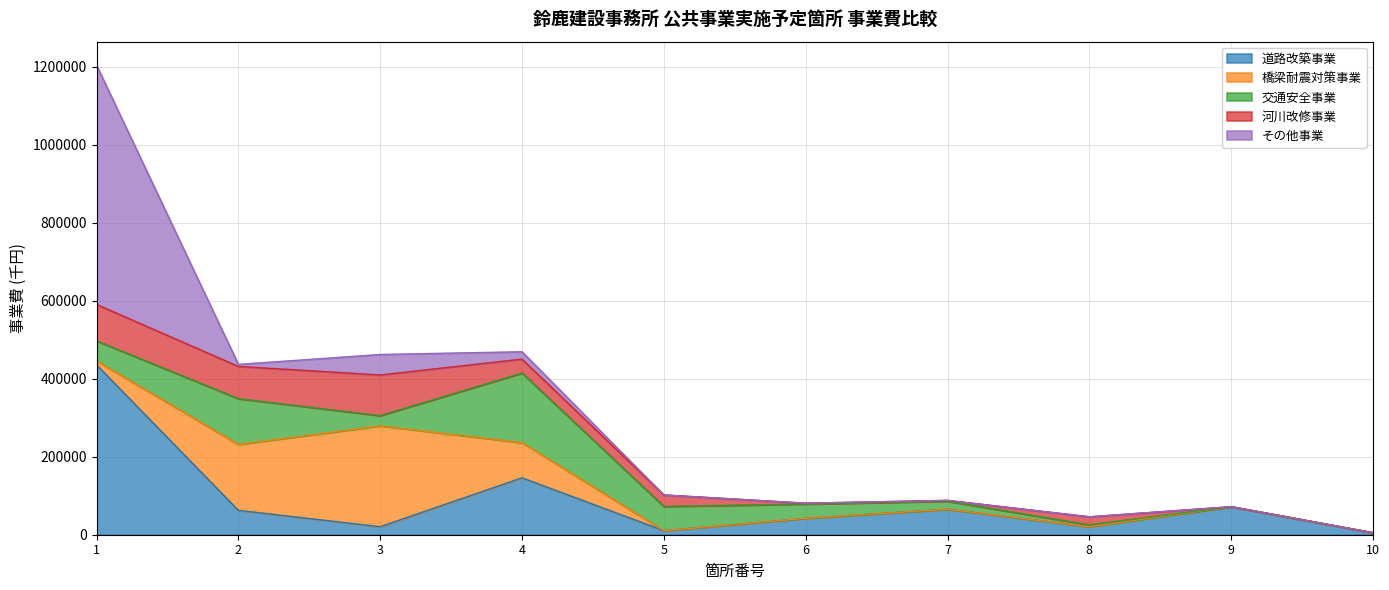

The value of 道路改築事業 at 4 is 31537. True or false?

False